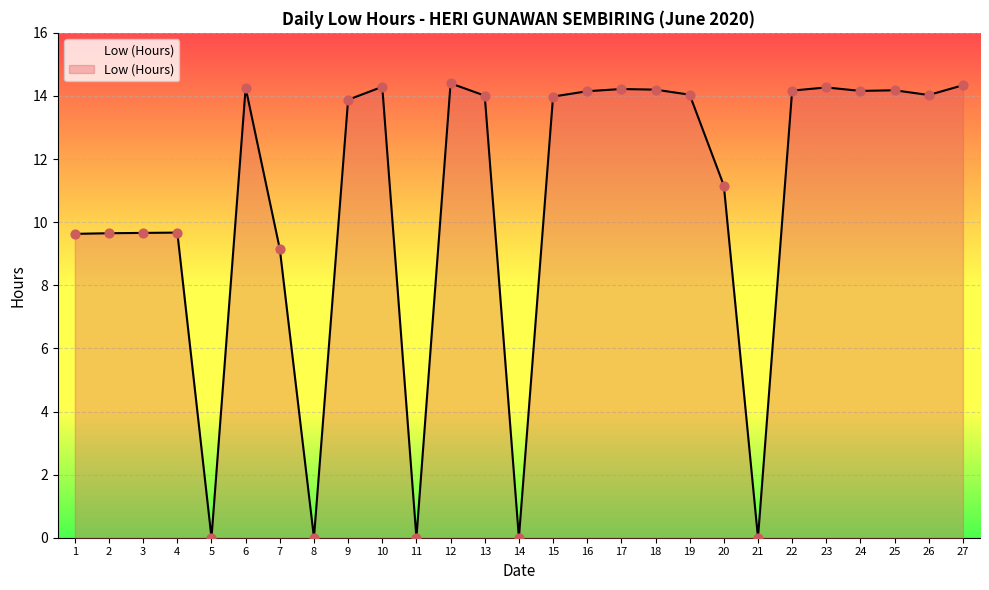

What is the ratio of the value at 23 to the value at 20?

1.3